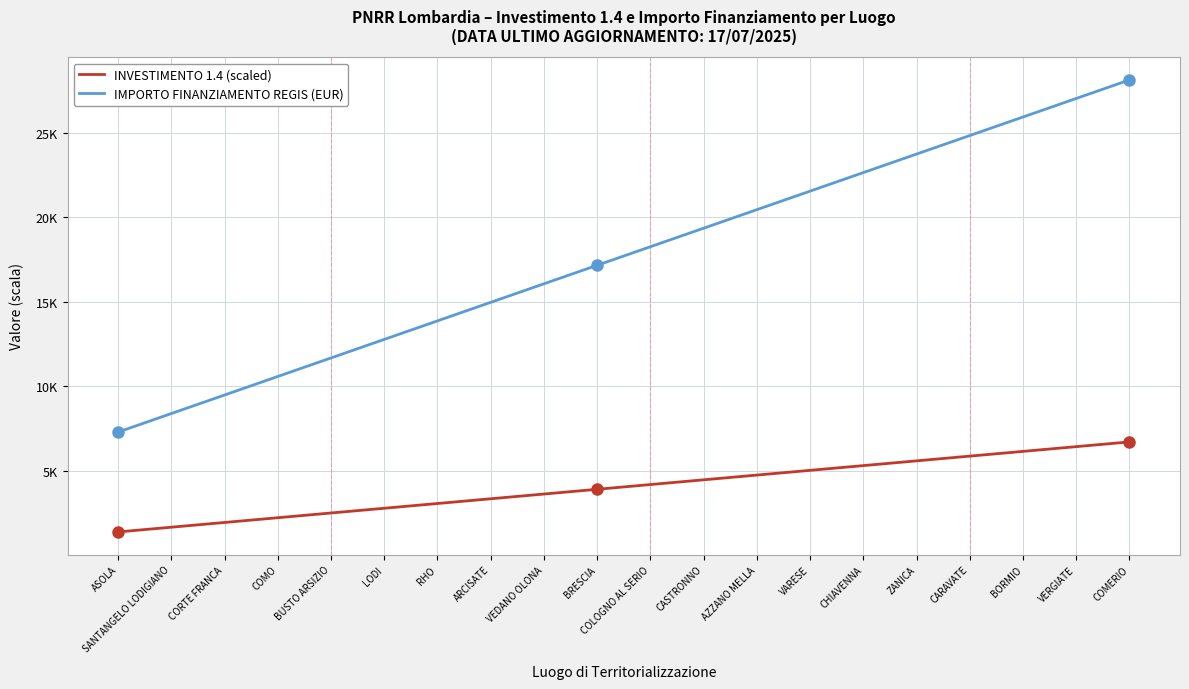

Is this an area chart (filled region under the line)?

No